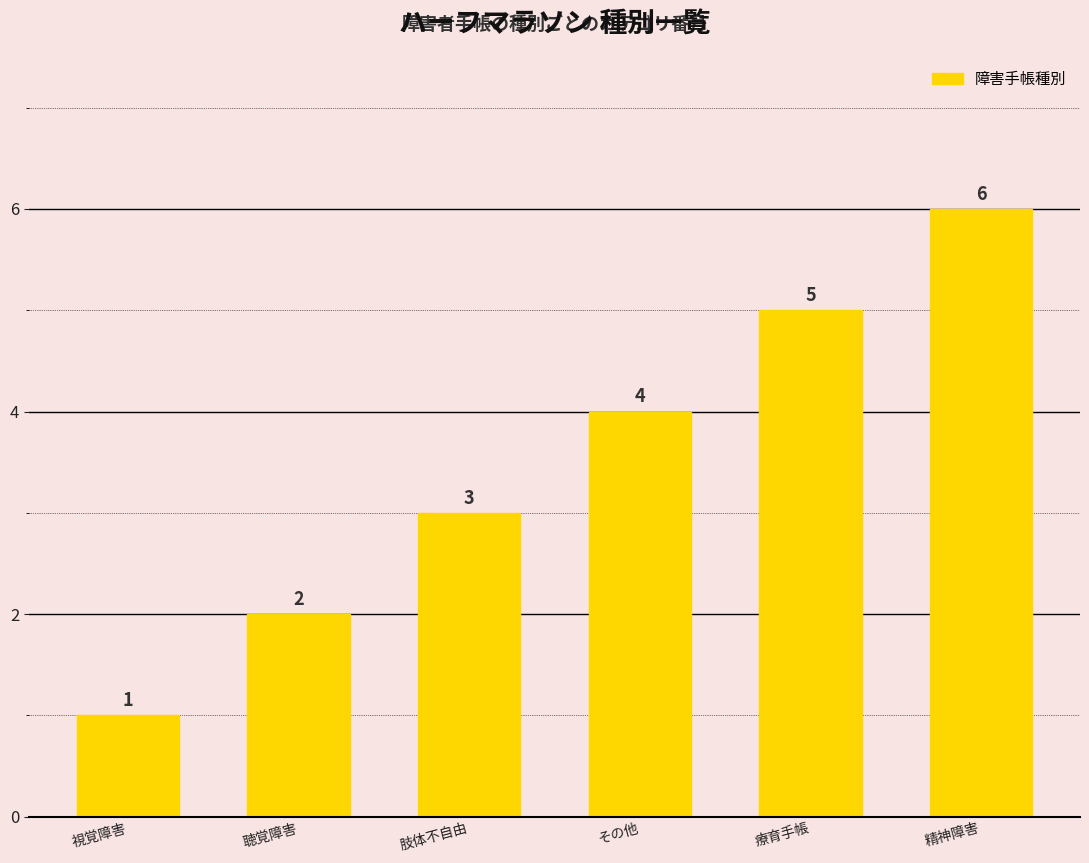

Rank the categories by value from highest to lowest.

精神障害, 療育手帳, その他, 肢体不自由, 聴覚障害, 視覚障害